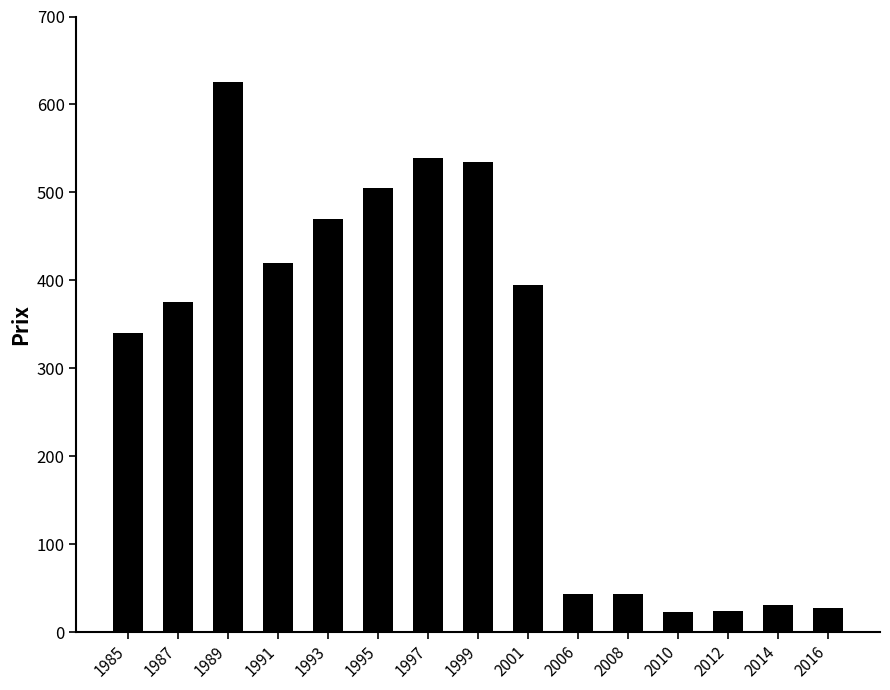

How many bars are there in total?

15